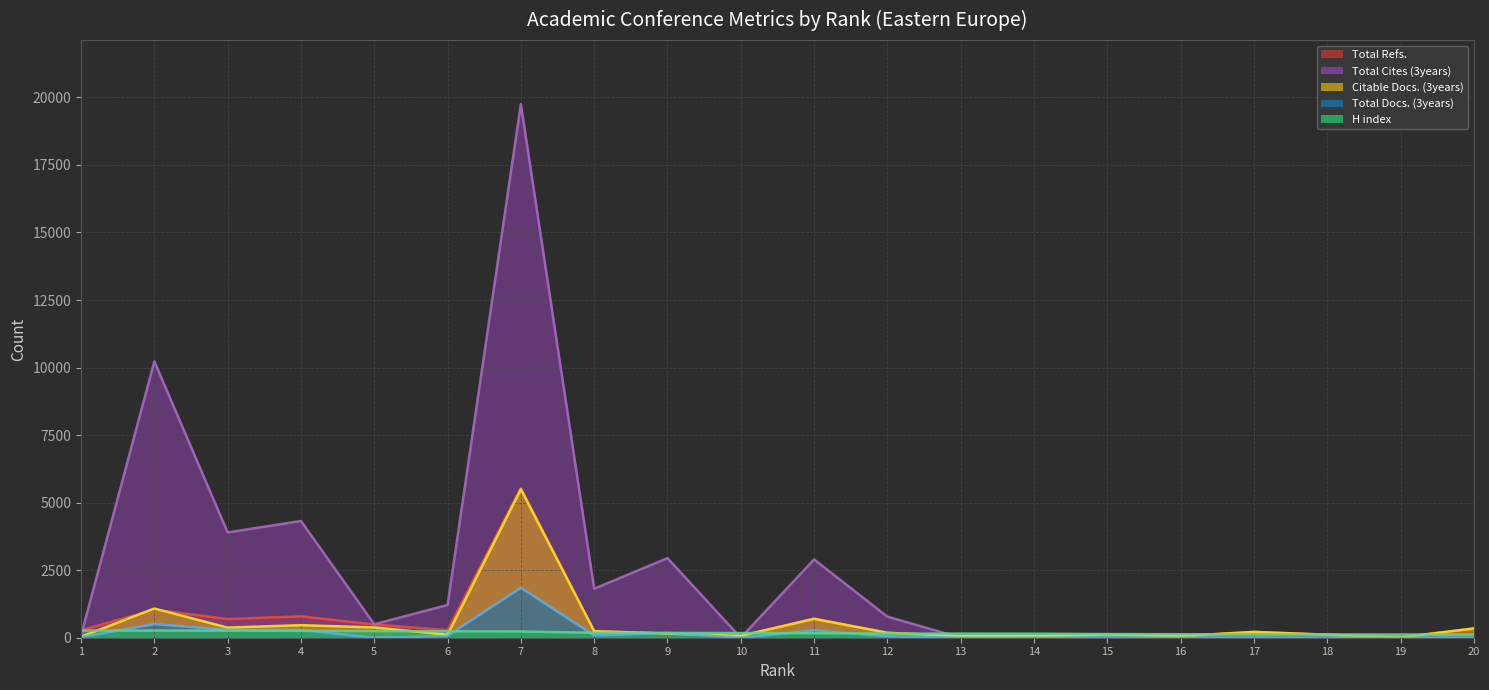

Is it true that Total Docs. (3years) (line) equals 0 at 15?

True